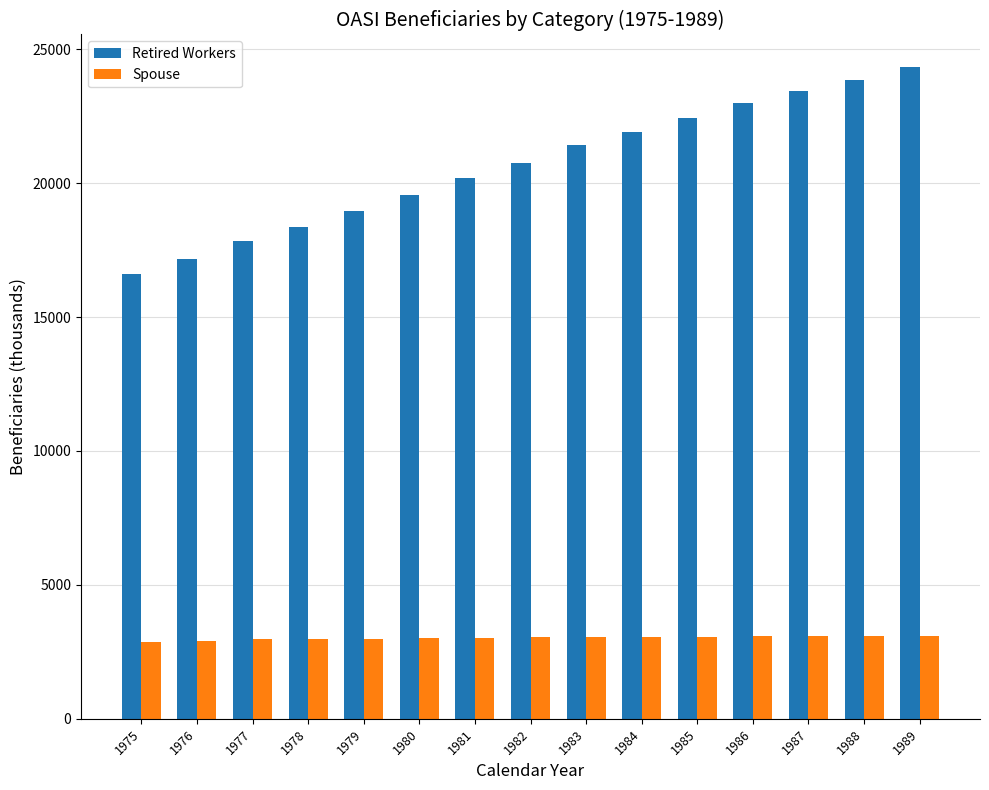

The Spouse series shows 2867 at 1975. True or false?

True